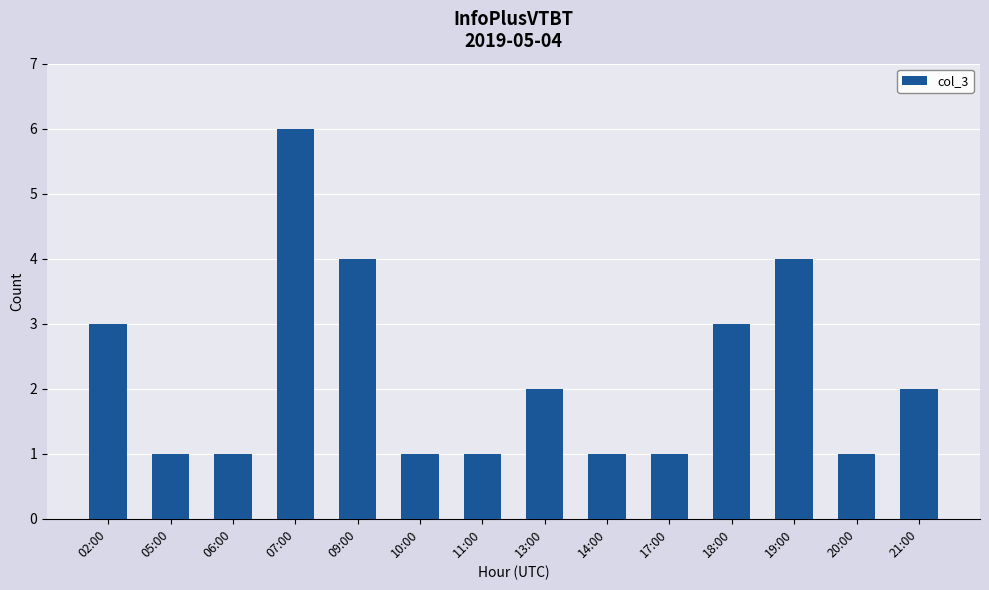

What is the change in value from 06:00 to 18:00?

+2